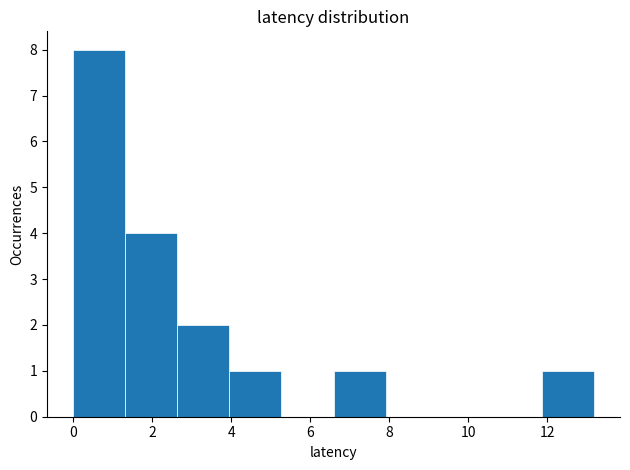

What is the height of the bar covering 4.0 to 5.2 on the x-axis? Neither the bar edges nor the heights are printed on the chart, so give them approximately, as read against the axes.

1